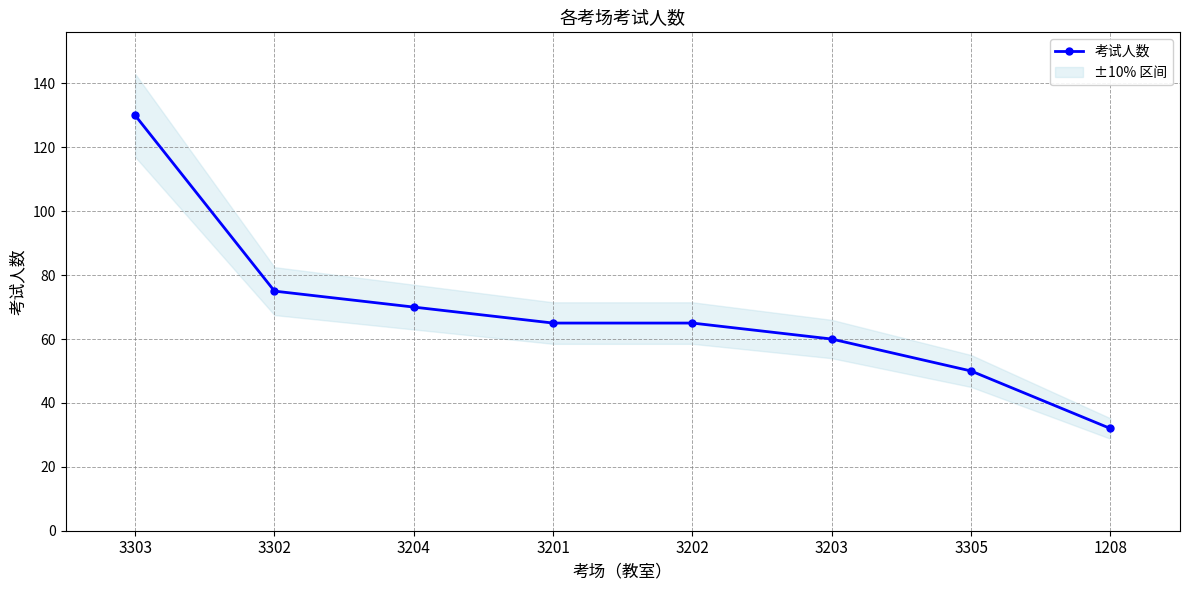

List the labels in order of value, largest first.

3303, 3302, 3204, 3201, 3202, 3203, 3305, 1208